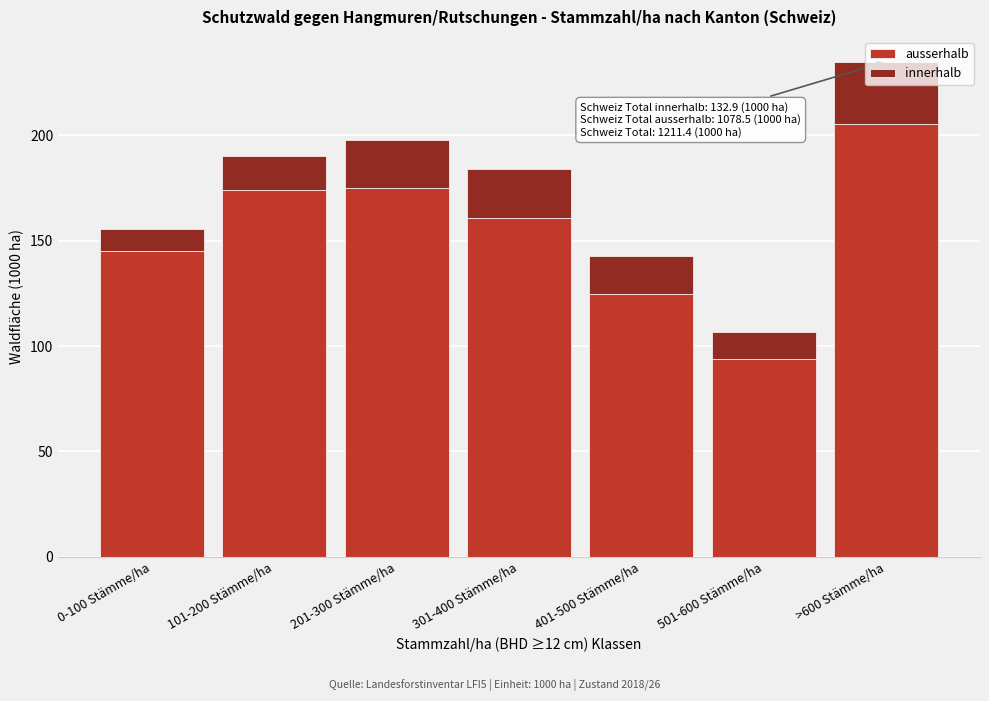

What is the minimum value for ausserhalb?

93.8